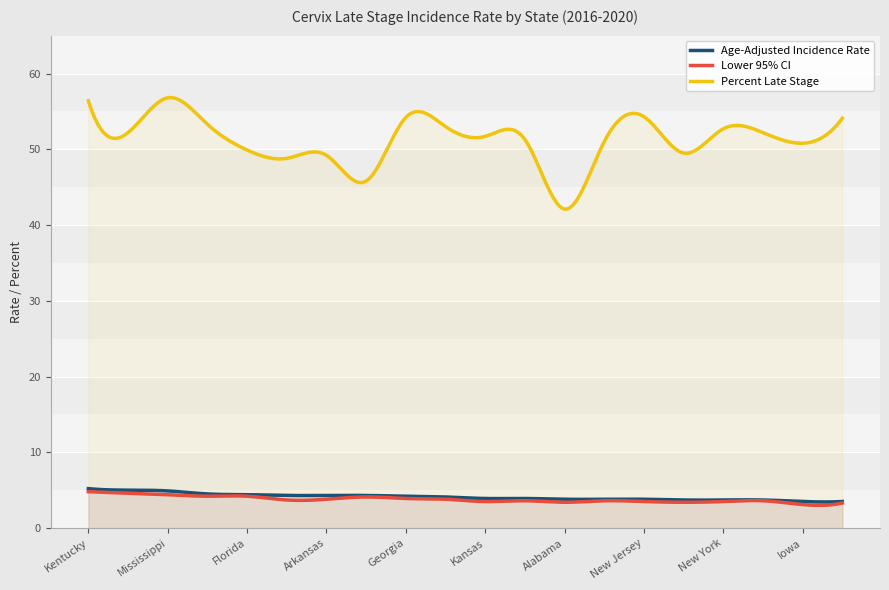

What is the maximum value shown in the chart?

56.8